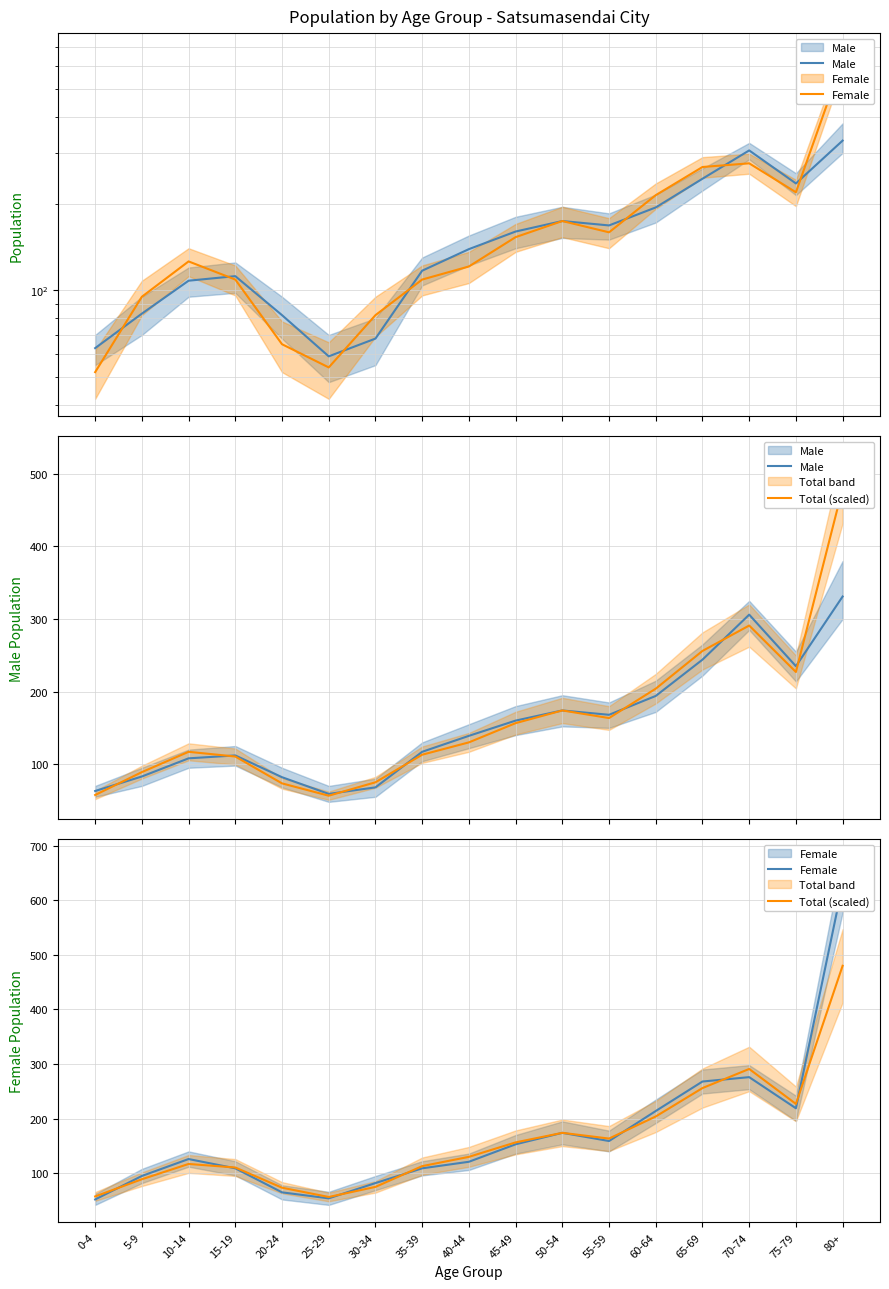

At how many categories does at least one series exceed 188?

5